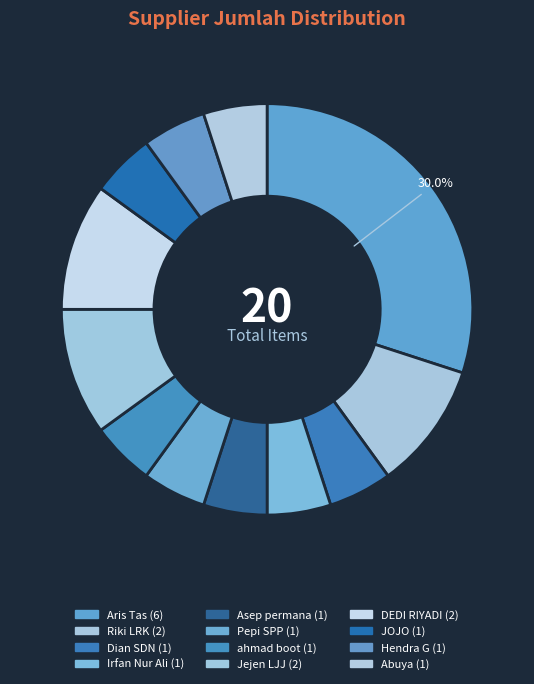

What is the ratio of the value at Aris Tas to the value at Jejen LJJ?

3.0